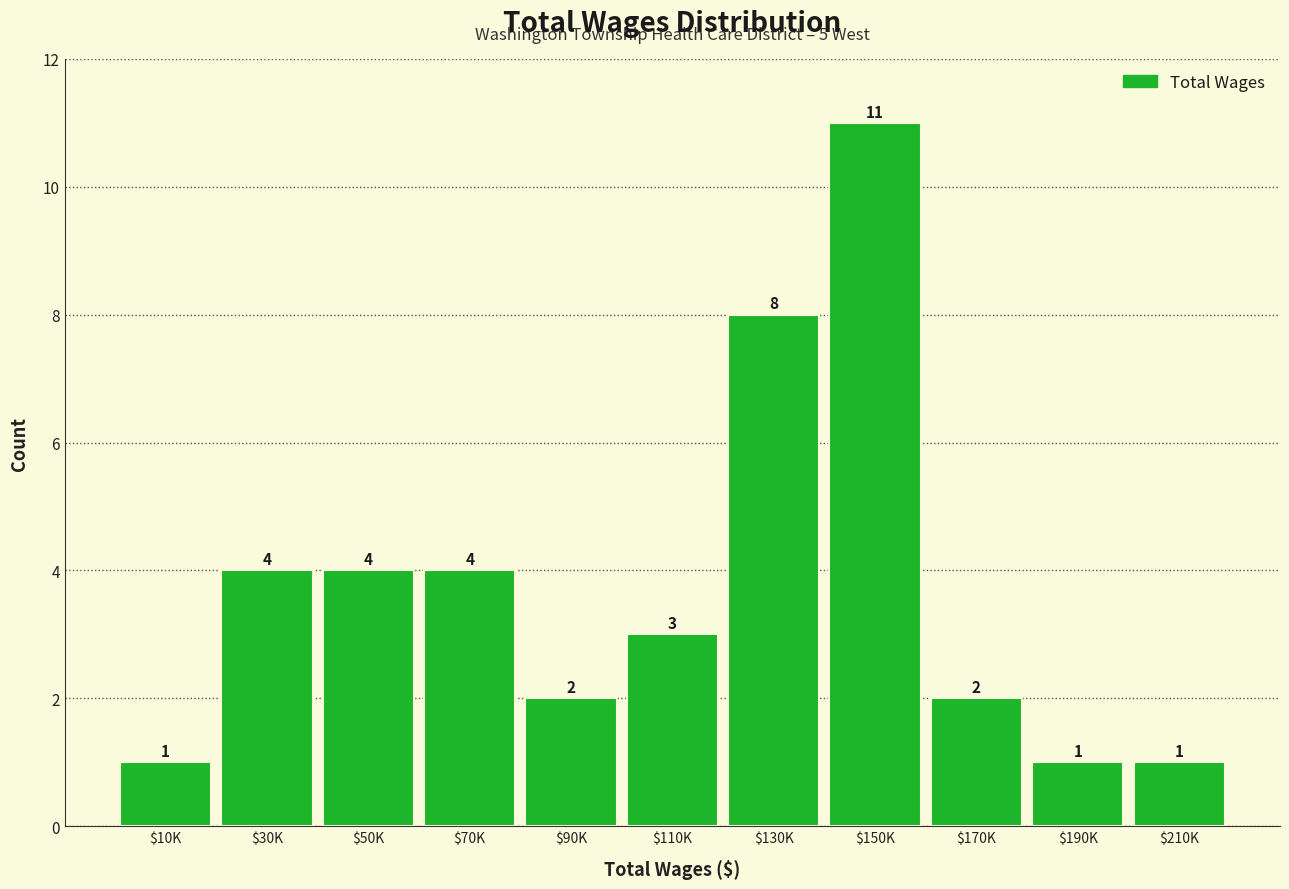

Reading right to left, list all the values displayed in this chart.

1	1	2	11	8	3	2	4	4	4	1